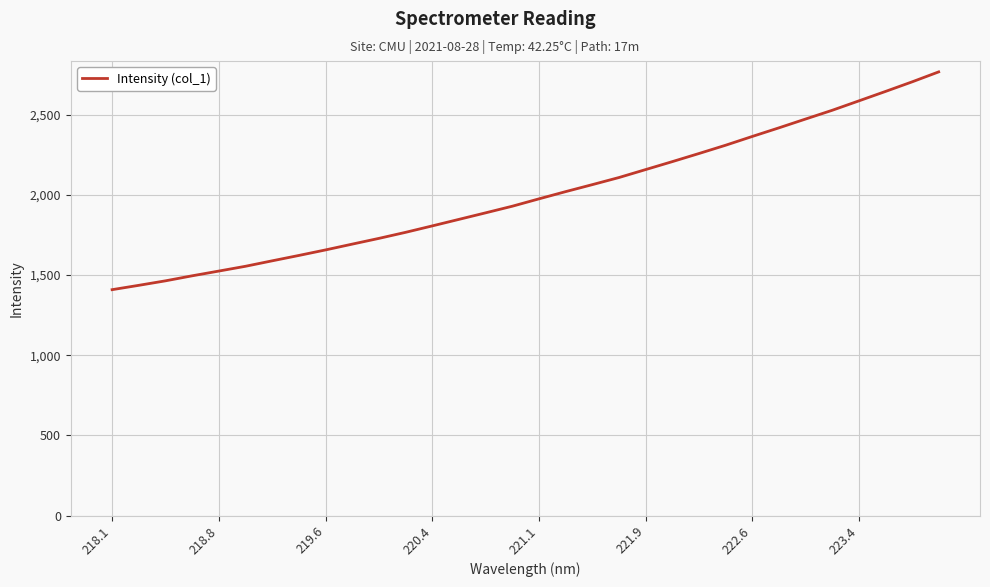

Count the number of data series in this chart.

1